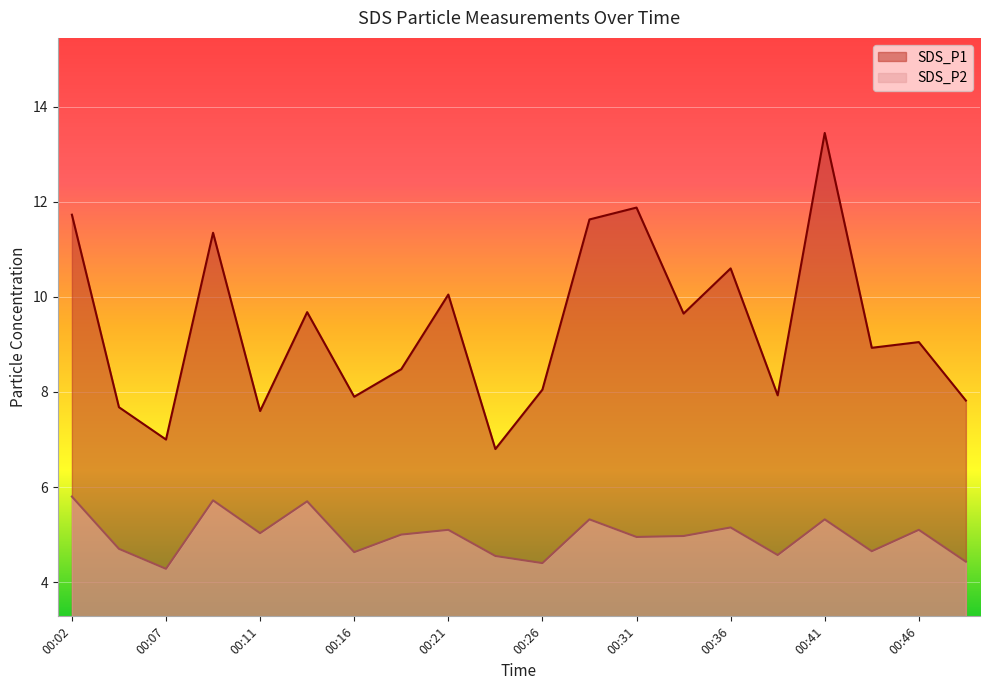

Reading left to right, transcribe all the data shown in this chart.

SDS_P1: 00:02=11.7	00:04=7.7	00:07=7.0	00:09=11.3	00:11=7.6	00:14=9.7	00:16=7.9	00:19=8.5	00:21=10.1	00:24=6.8	00:26=8.1	00:29=11.6	00:31=11.9	00:33=9.7	00:36=10.6	00:38=7.9	00:41=13.4	00:43=8.9	00:46=9.1	00:48=7.8
SDS_P2: 00:02=5.8	00:04=4.7	00:07=4.3	00:09=5.7	00:11=5.0	00:14=5.7	00:16=4.6	00:19=5.0	00:21=5.1	00:24=4.5	00:26=4.4	00:29=5.3	00:31=5.0	00:33=5.0	00:36=5.2	00:38=4.6	00:41=5.3	00:43=4.7	00:46=5.1	00:48=4.4